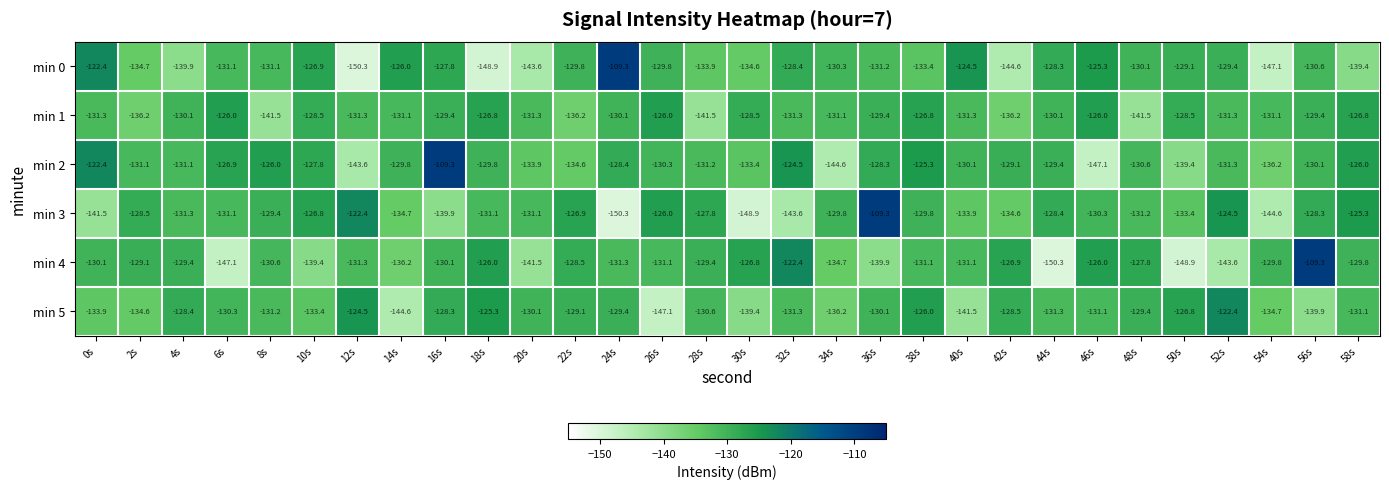

What is the difference between the min 5 values at 20s and 28s?

0.5